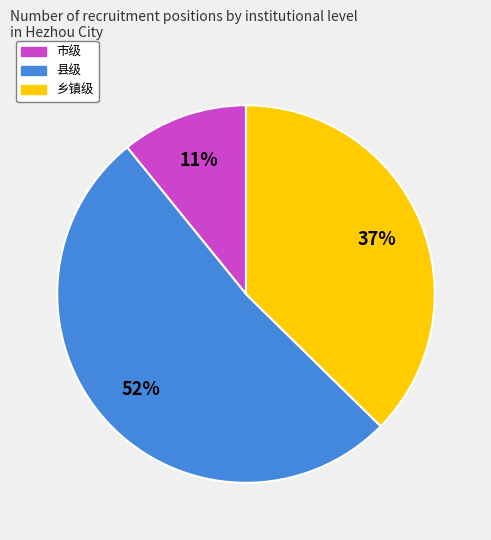

Is there a majority slice in this chart?

Yes